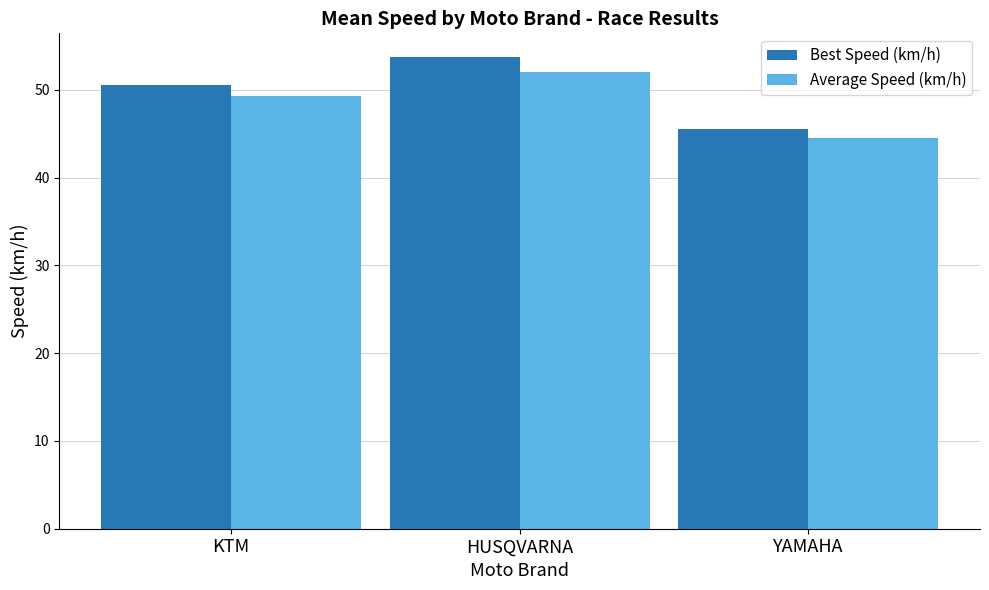

At how many categories does at least one series exceed 53?

1